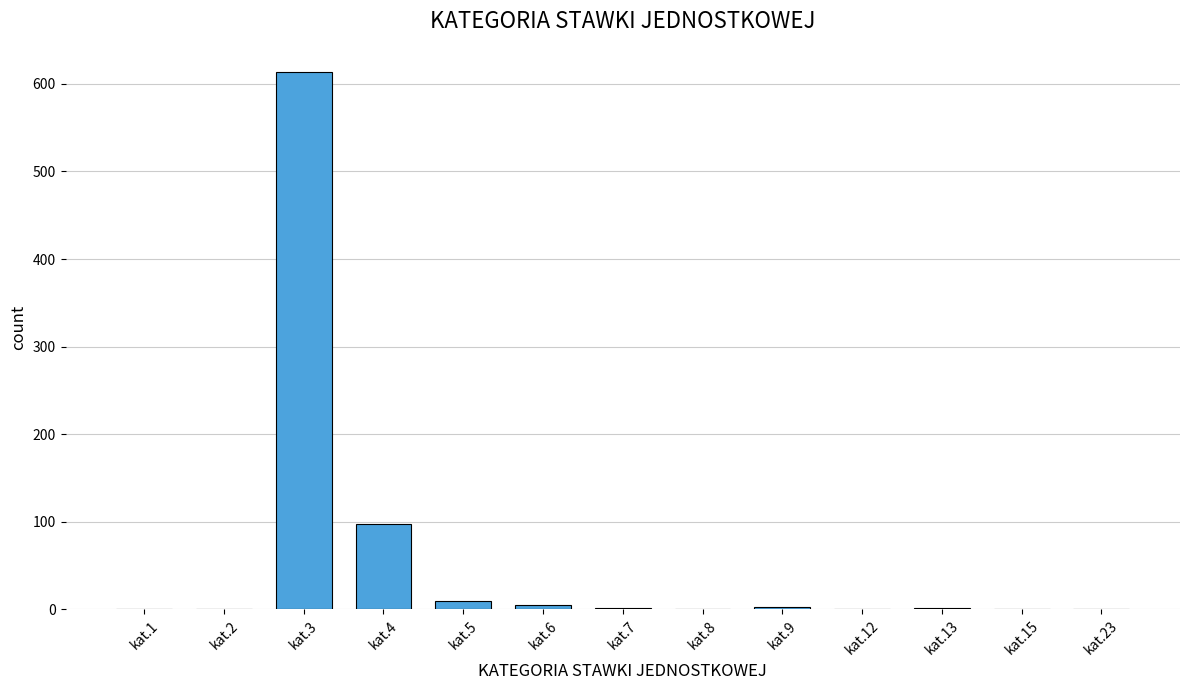

What is the greatest value displayed?

614